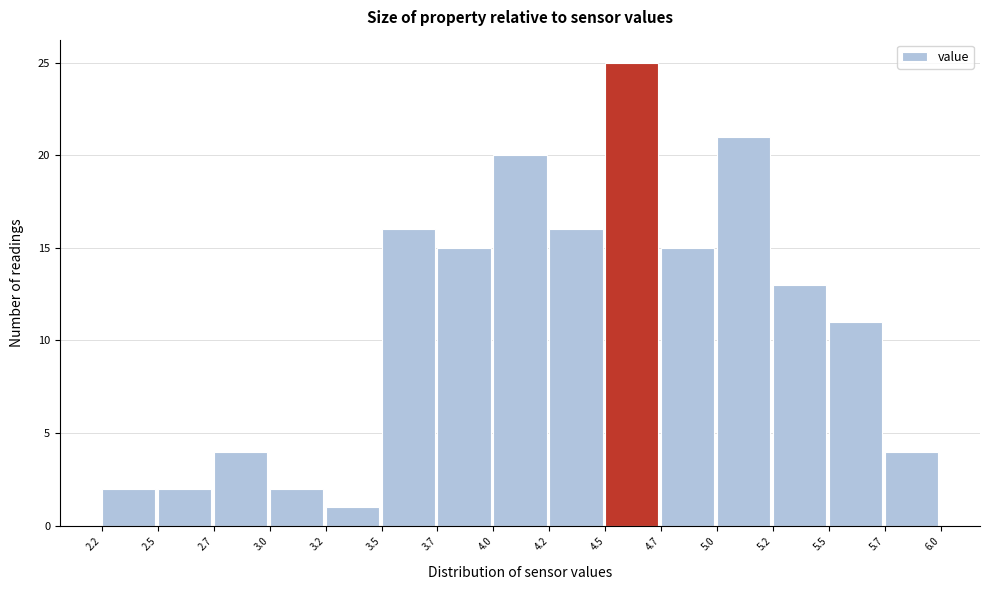

Reading right to left, list all the values displayed in this chart.

5.7=4	5.5=11	5.2=13	5.0=21	4.7=15	4.5=25	4.2=16	4.0=20	3.7=15	3.5=16	3.2=1	3.0=2	2.7=4	2.5=2	2.2=2